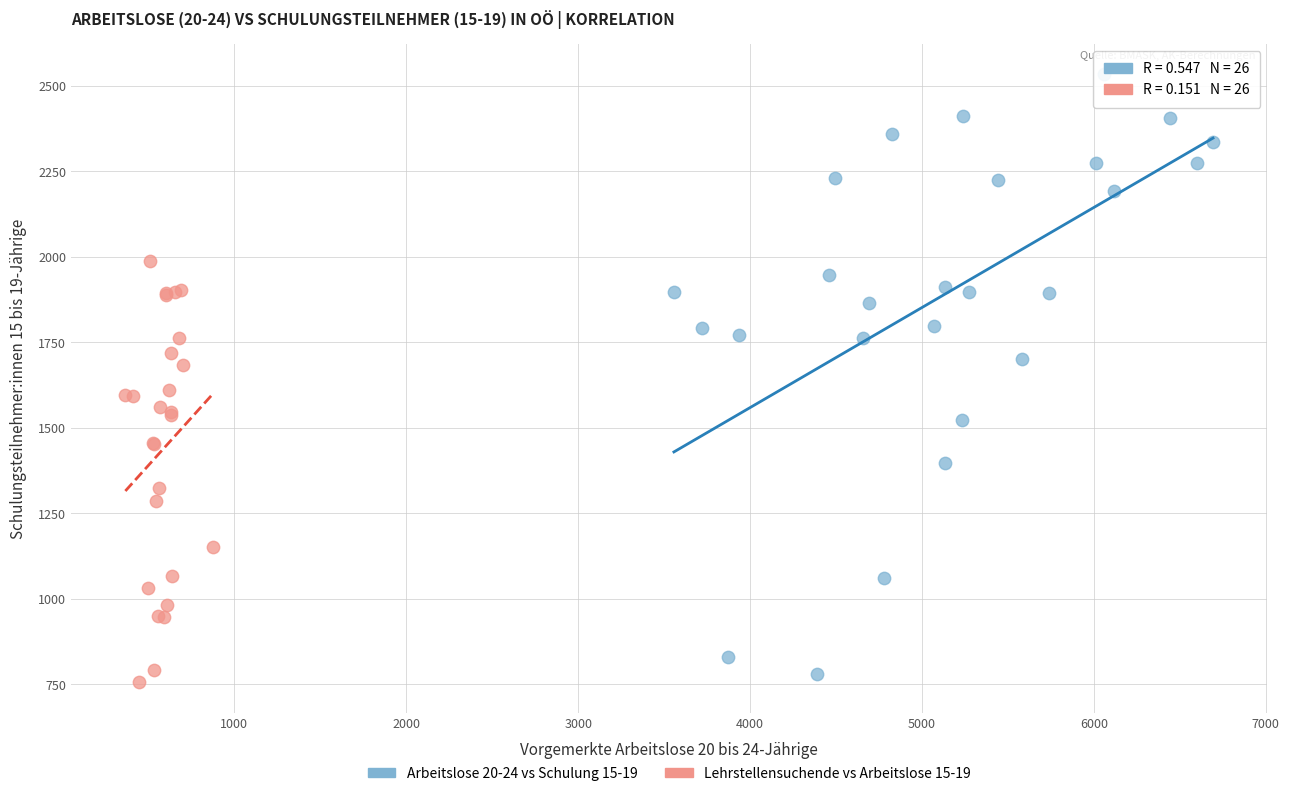

Which series has the widest spread of Y values?

Arbeitslose 20-24 vs Schulung 15-19